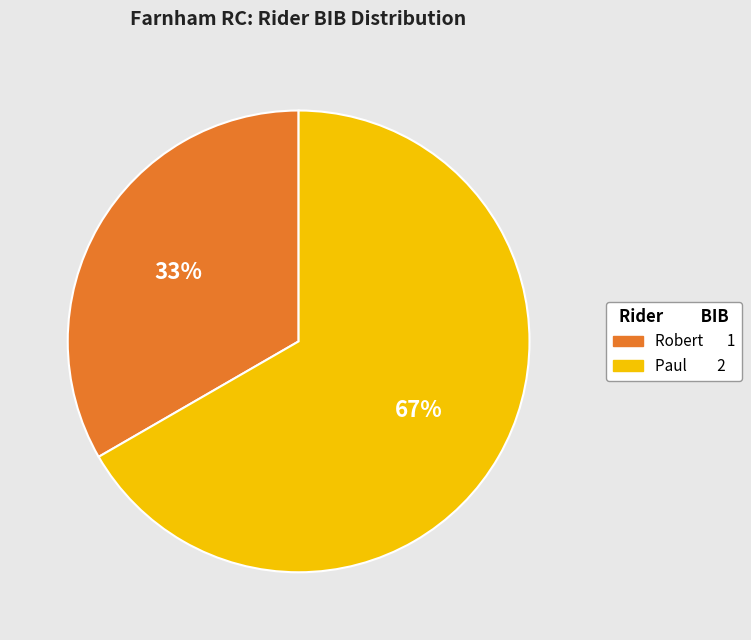

Is the sum of Paul and Robert greater than half?

Yes